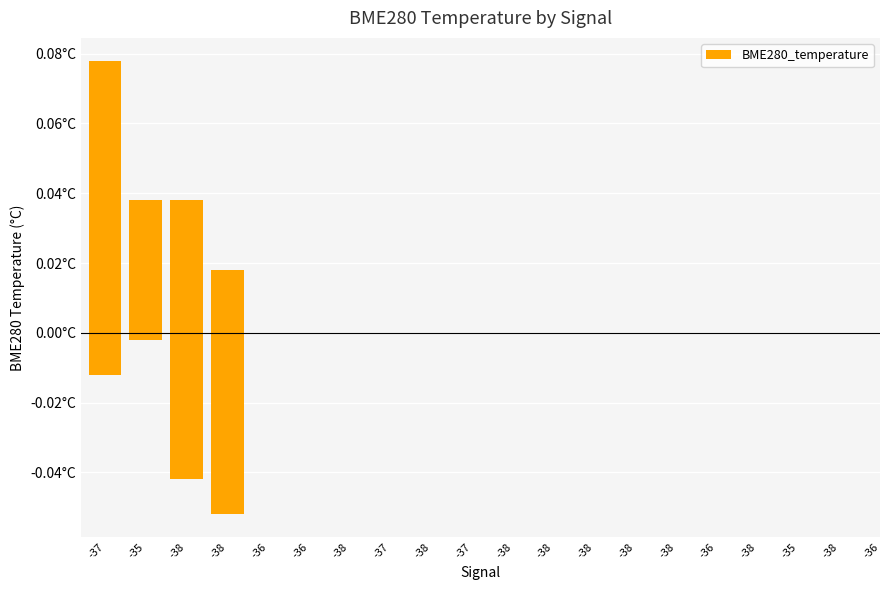

List the labels in order of value, smallest first.

-36, -38, -38, -38, -38, -37, -38, -38, -36, -38, -35, -38, -36, -36, -38, -37, -38, -35, -38, -37